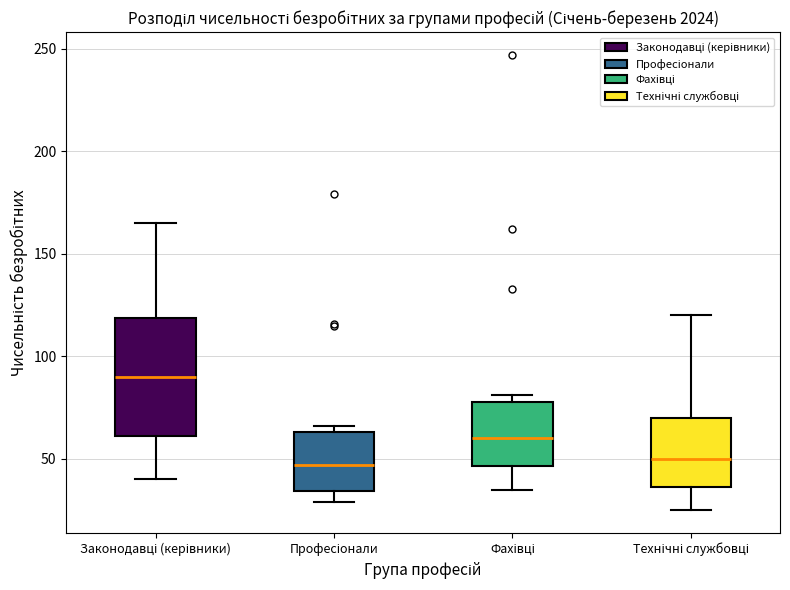

Which box's median line is the highest?

Законодавці (керівники)